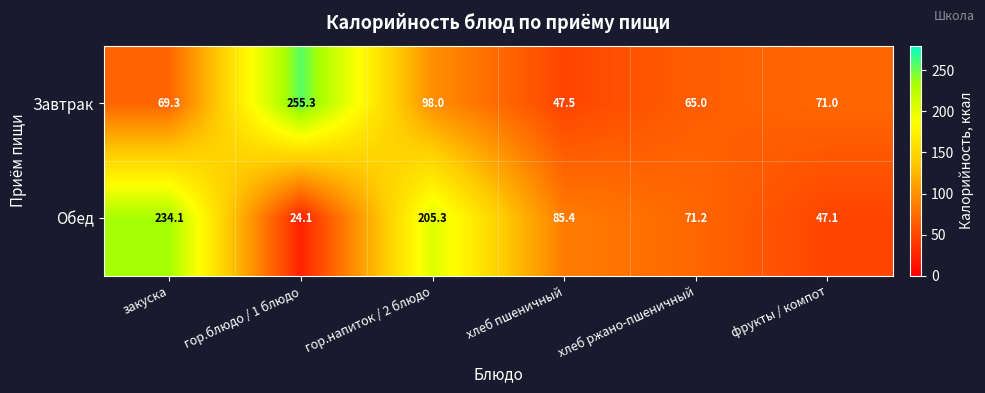

Rank the series at хлеб ржано-пшеничный from lowest to highest value.

Завтрак, Обед